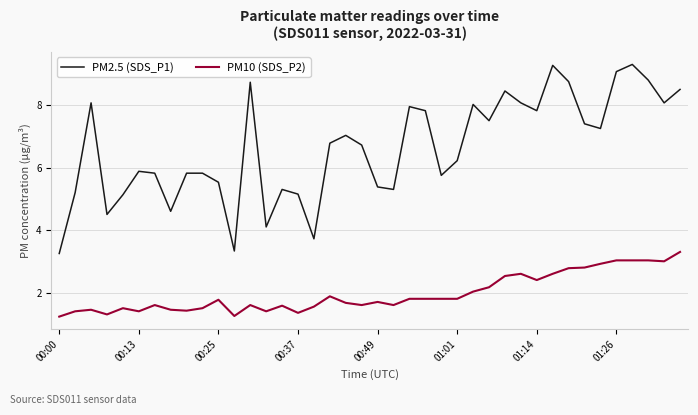

Which series has the largest range (max minus min)?

PM2.5 (SDS_P1)